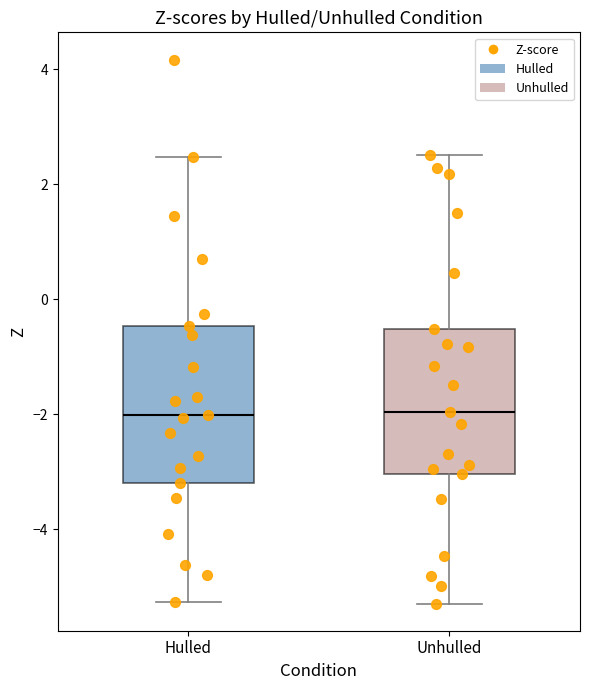

Reading left to right, transcribe this box plot: for each box, give where its median line is, the range the box spans, and where its two whiskers end, as read against the y-axis. The values are not printed on the chart, so give them approximately, as read against the axis.

Hulled: median -2.0, box -3.2 to -0.4, whiskers -5.2 to 2.4
Unhulled: median -2.0, box -3.0 to -0.6, whiskers -5.2 to 2.6